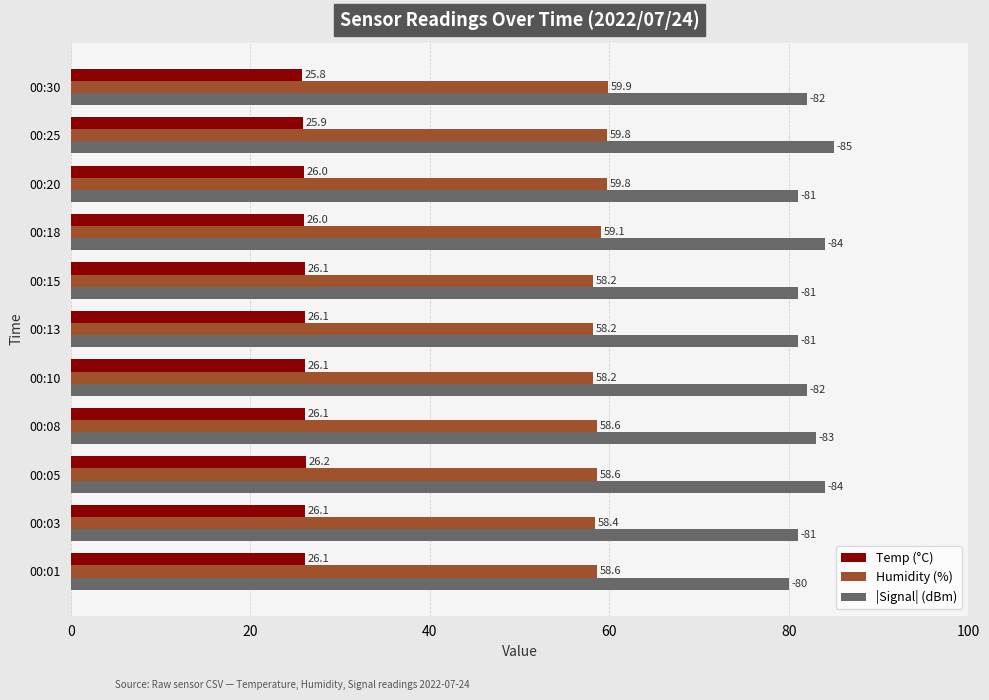

Which series has the largest total across all categories?

|Signal| (dBm)